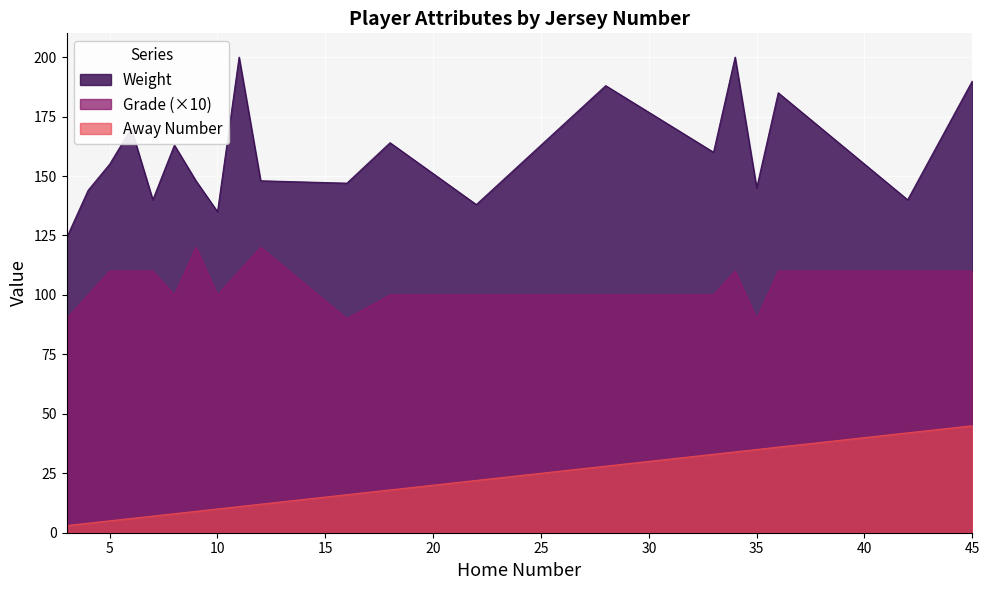

How many series are shown in this chart?

3